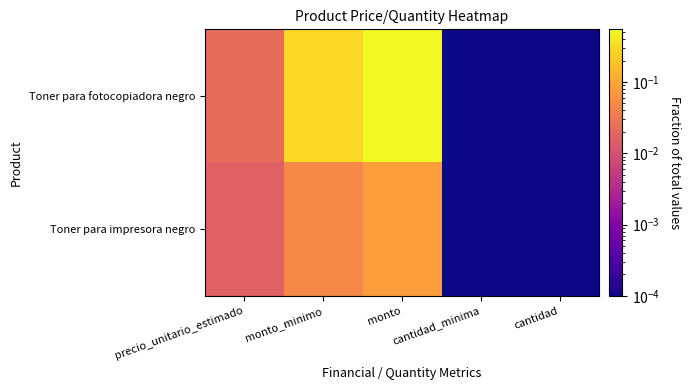

Reading right to left, extract all data points from this chart.

Toner para fotocopiadora negro: cantidad=0.0	cantidad_minima=0.0	monto=0.5	monto_minimo=0.3	precio_unitario_estimado=0.0
Toner para impresora negro: cantidad=0.0	cantidad_minima=0.0	monto=0.1	monto_minimo=0.0	precio_unitario_estimado=0.0